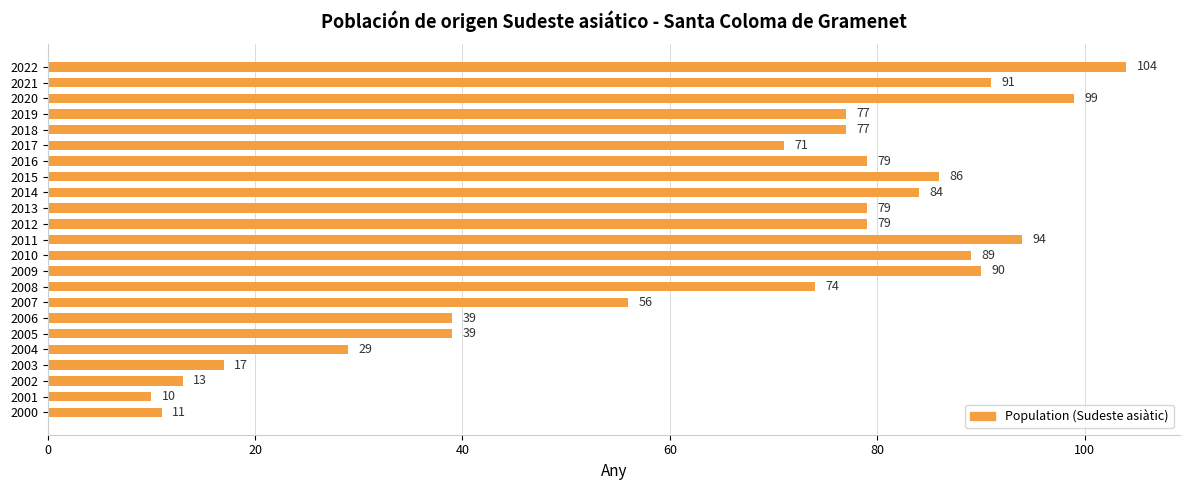

How many bars are there in total?

23